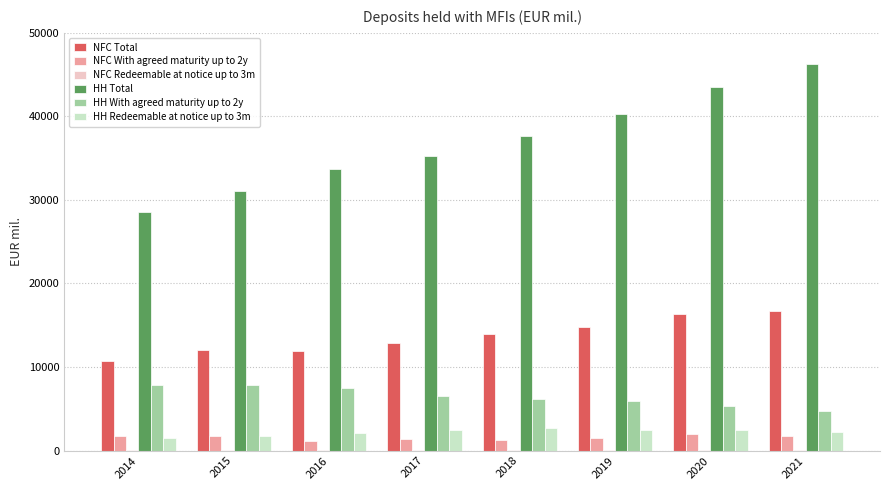

How many categories are shown in the chart?

8